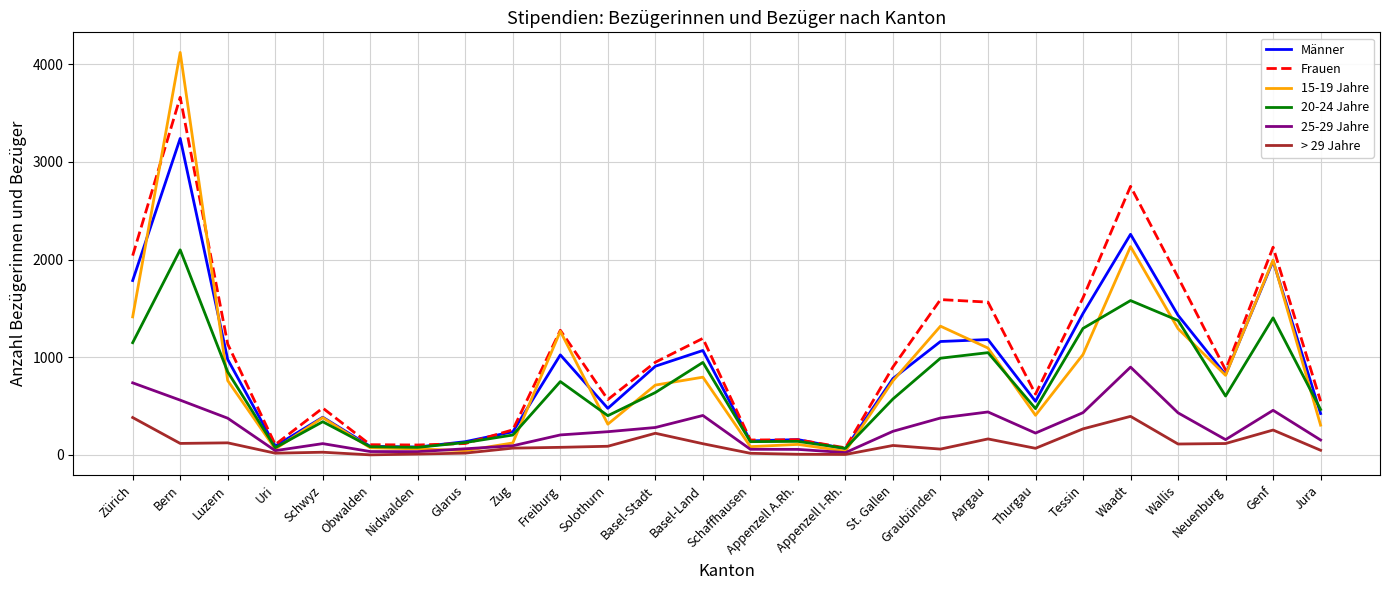

Which category has the highest value across all series?

Bern